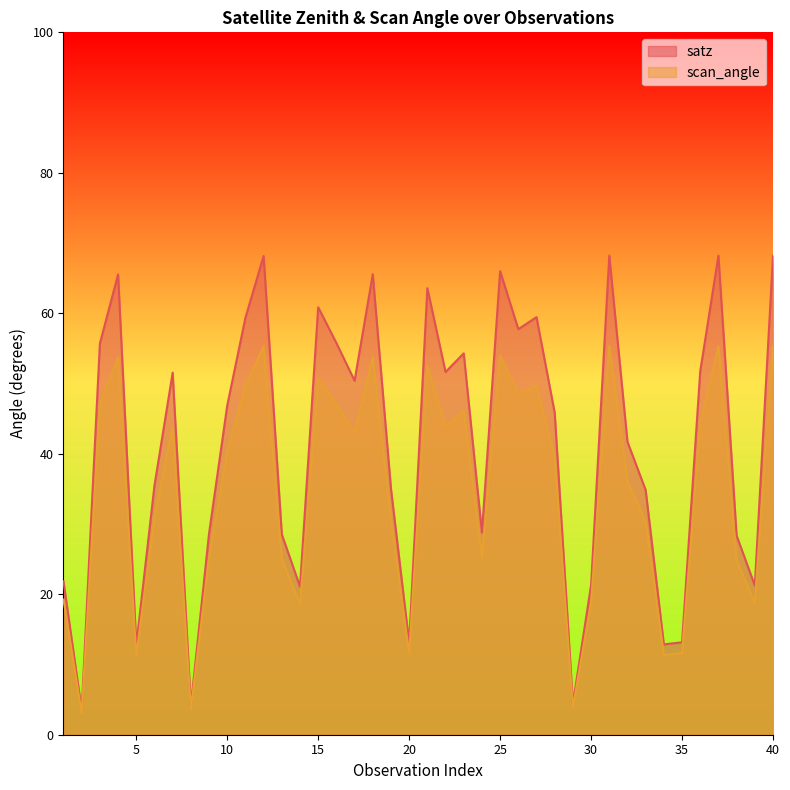

What is the total value across all series at 11?

109.0